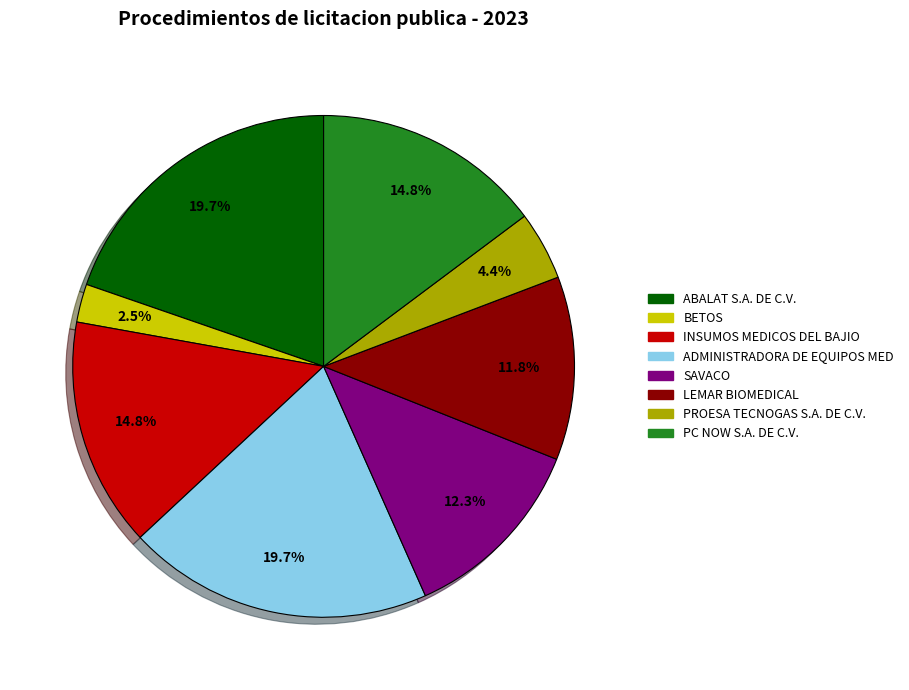

Is the sum of LEMAR BIOMEDICAL and PROESA TECNOGAS S.A. DE C.V. greater than half?

No